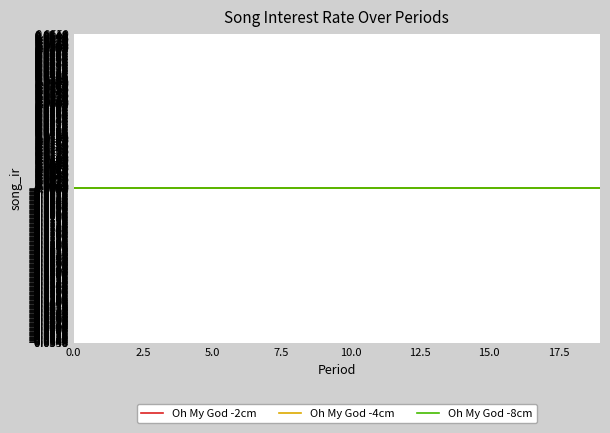

True or false: period_vals has a value of 3 at 3.

True